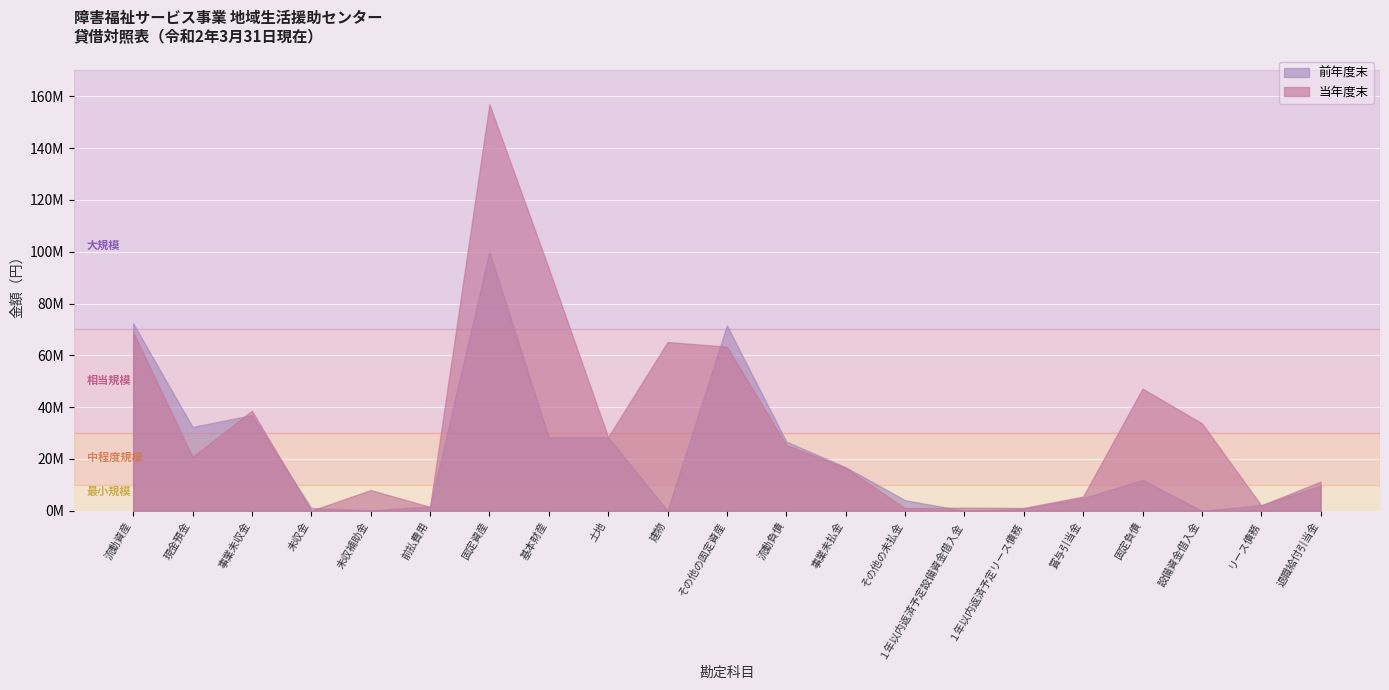

What are all the series names shown in the legend?

前年度末, 当年度末